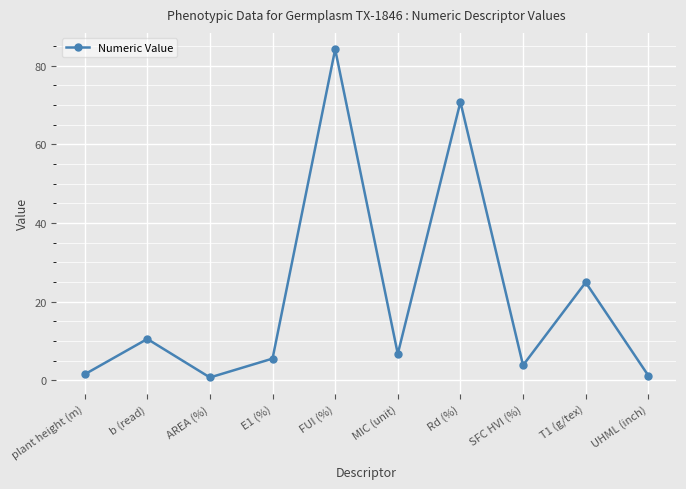

At which label does the data first exceed 6?

b (read)